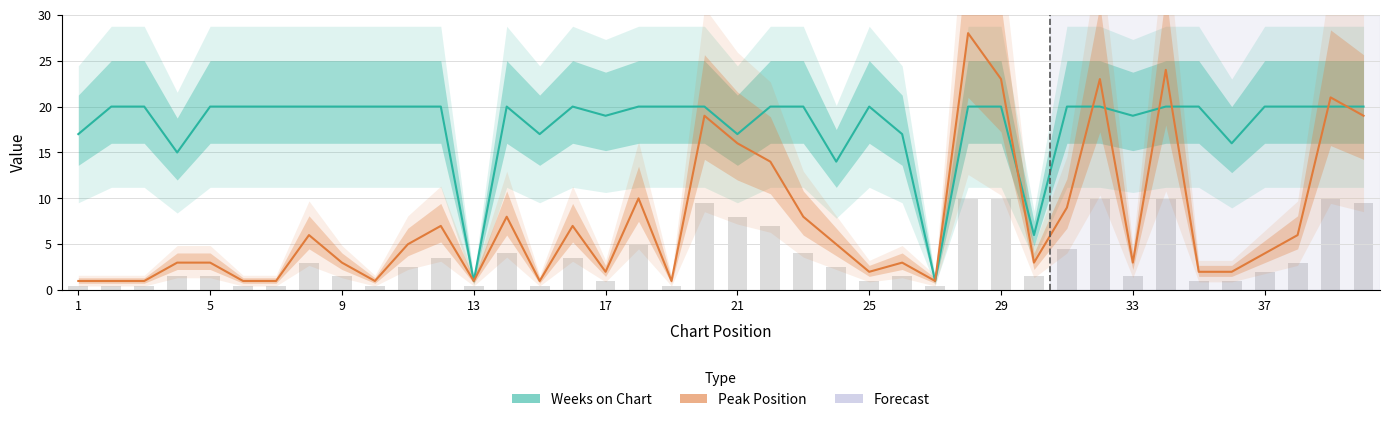

What is the difference between the maximum and minimum values in the Peak Position series?

27